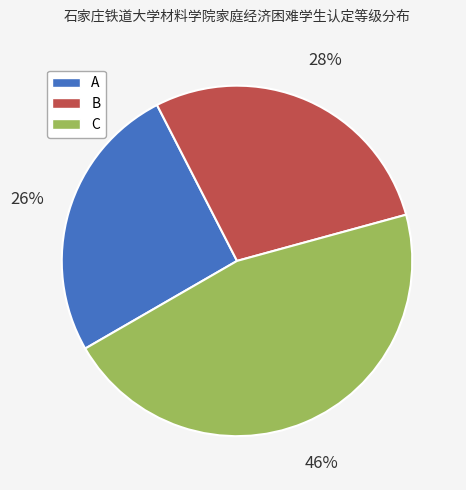

To the nearest percent, what is the difference between the B and C slice percentages?

18%